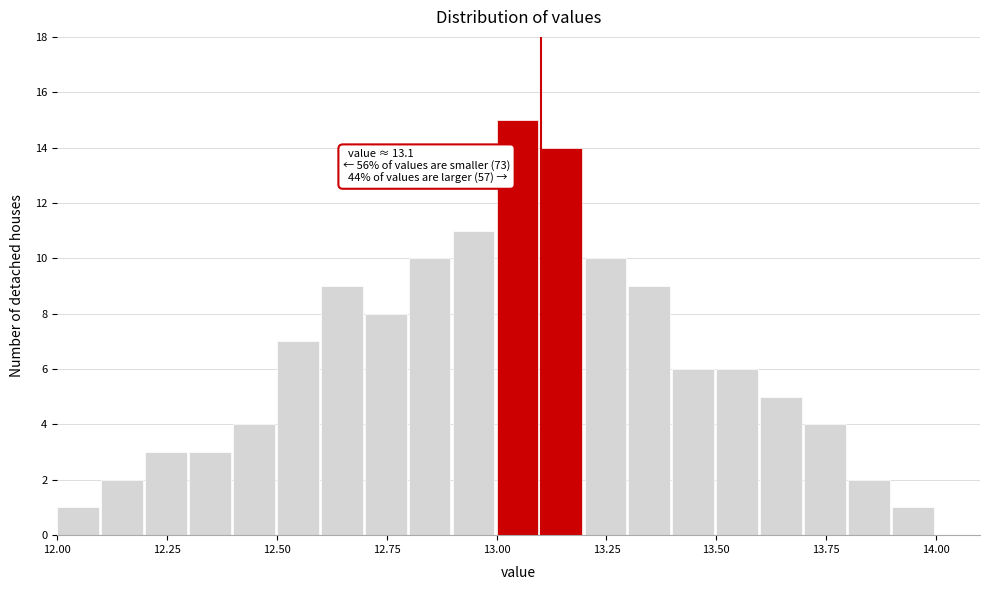

Read against the x-axis, roughly where is the centre of the tallest bar?

13.05